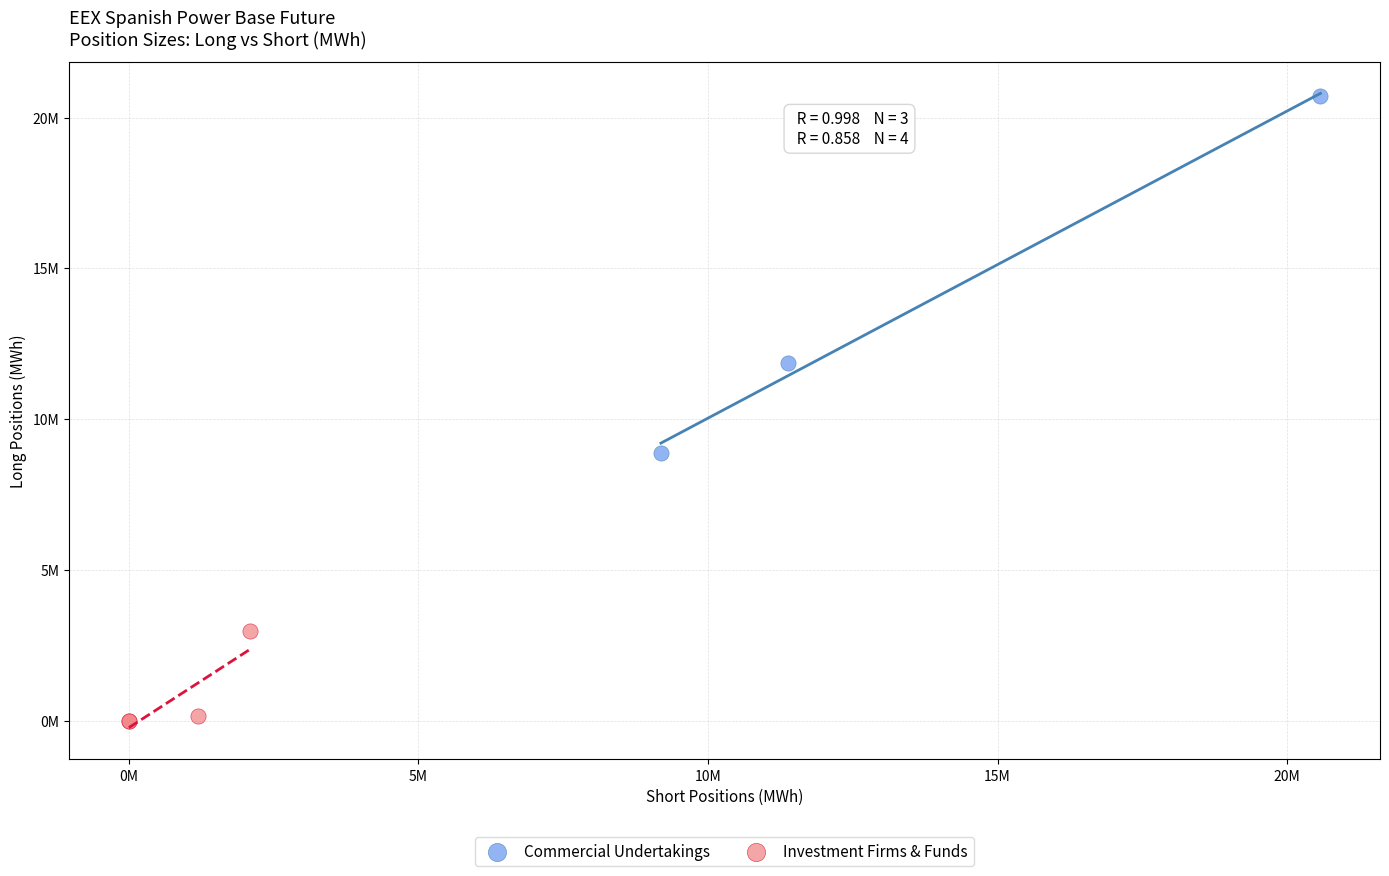

What are all the series names shown in the legend?

Commercial Undertakings, Investment Firms & Funds